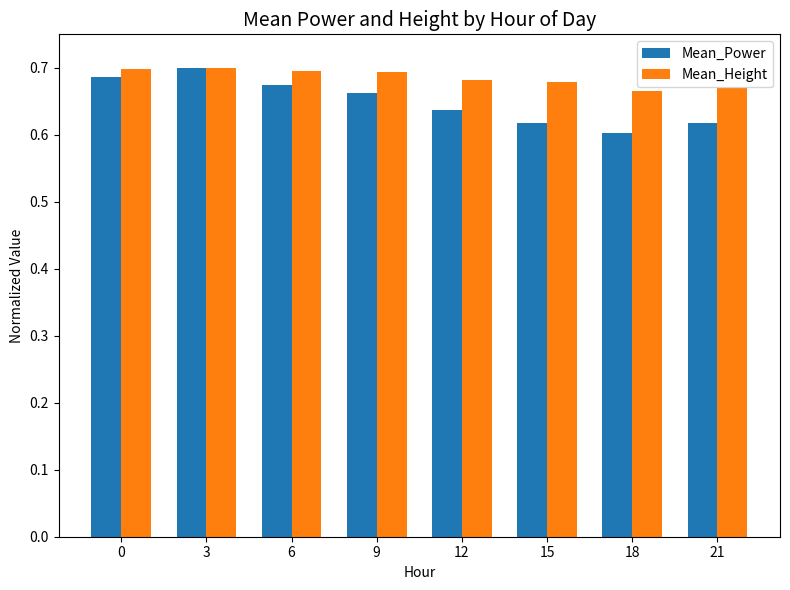

Rank the series by their average value, from lowest to highest.

Mean_Power, Mean_Height